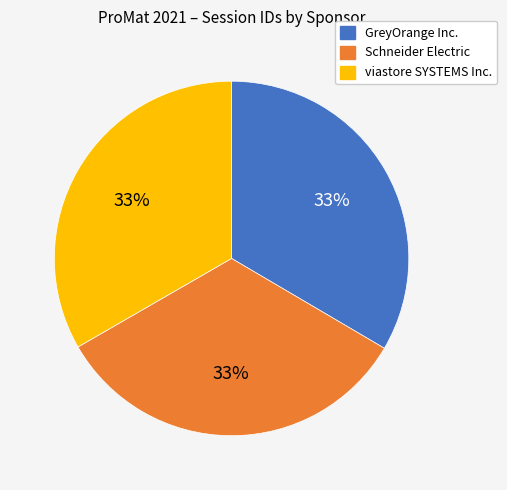

What percentage is the GreyOrange Inc. slice, to the nearest percent?

33%